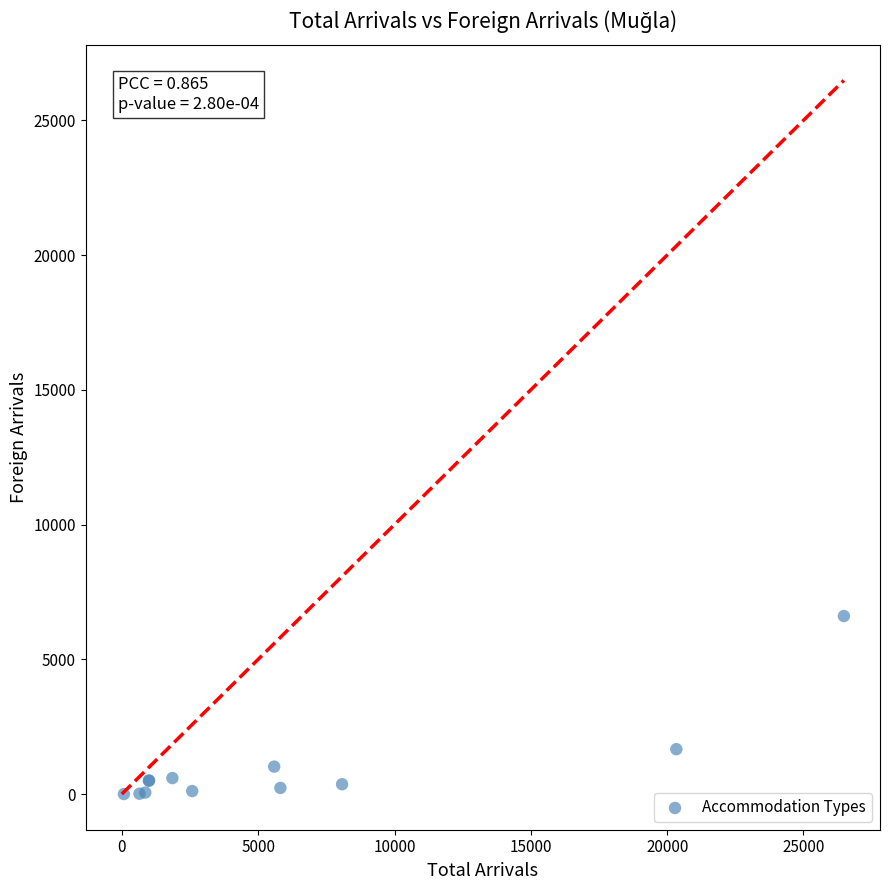

What Y value in the scatter plot is closest to 3302?

1664